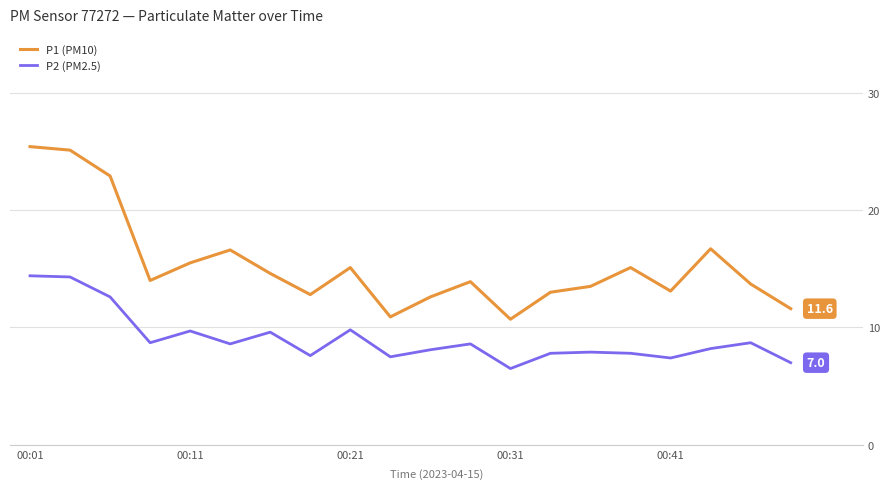

What is the maximum value for P1 (PM10)?

25.4